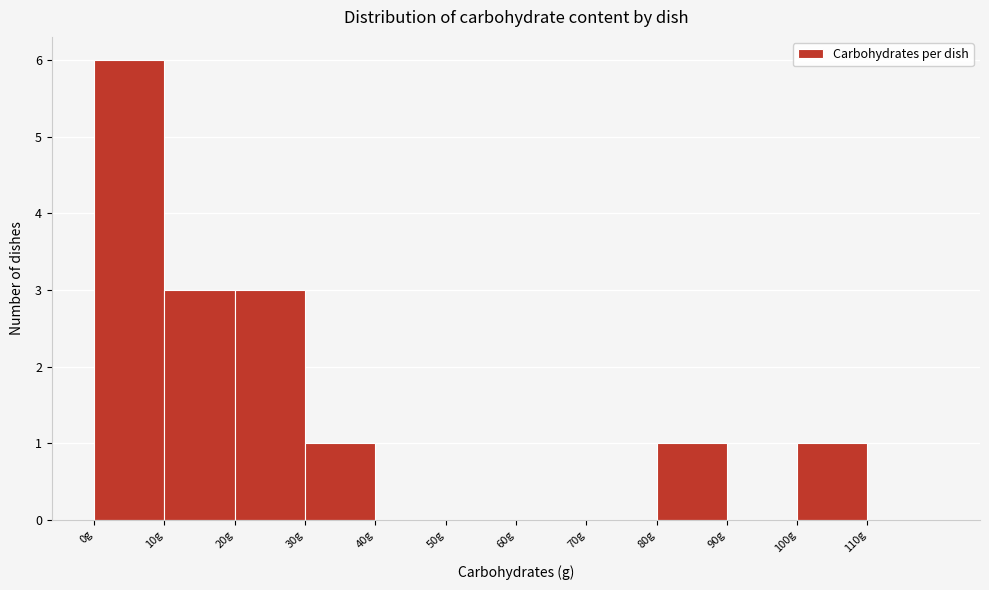

What is the height of the bar covering 20 to 30 on the x-axis? The values are not printed on the chart, so give them approximately, as read against the axis.

3